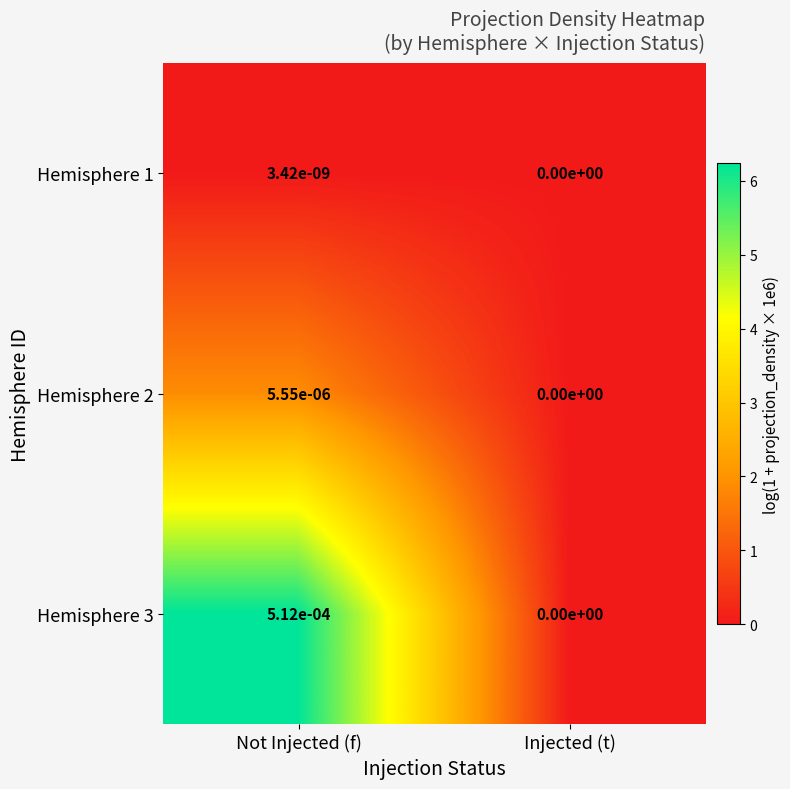

Between Not Injected (f) and Injected (t), which series saw the biggest shift?

Hemisphere 3